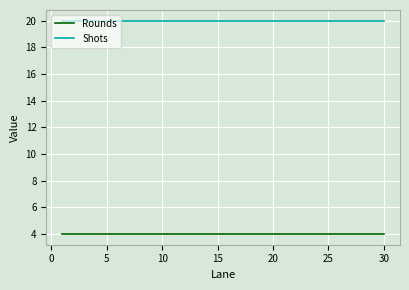

Rank the series by their average value, from lowest to highest.

Rounds, Shots